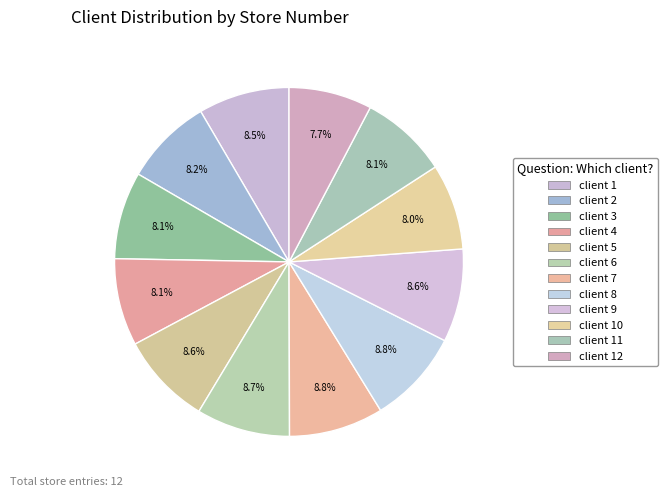

Count the number of slices in the pie.

12